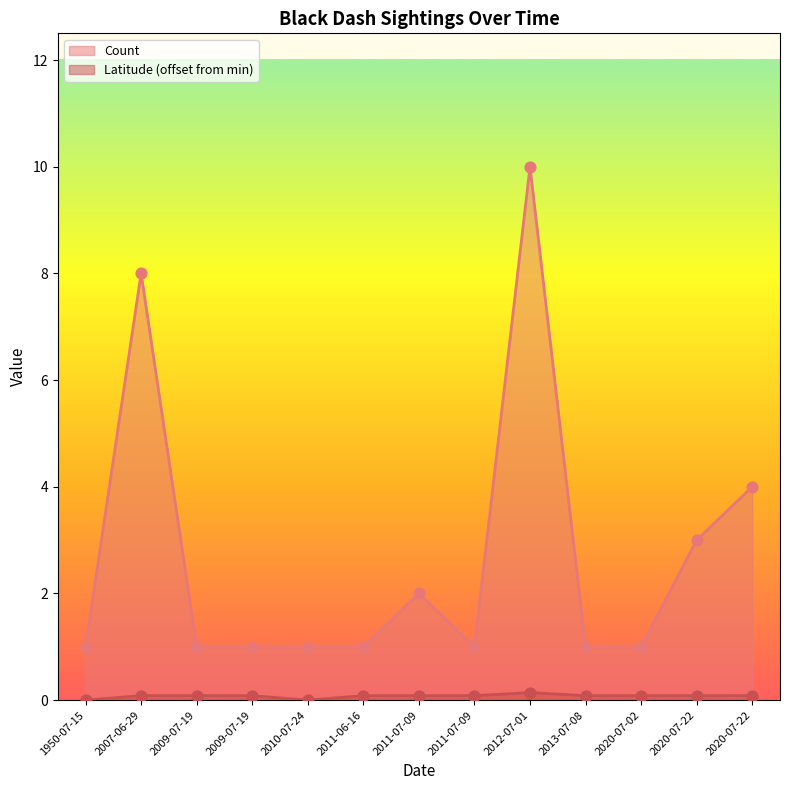

What are all the series names shown in the legend?

Count, Latitude (offset from min)